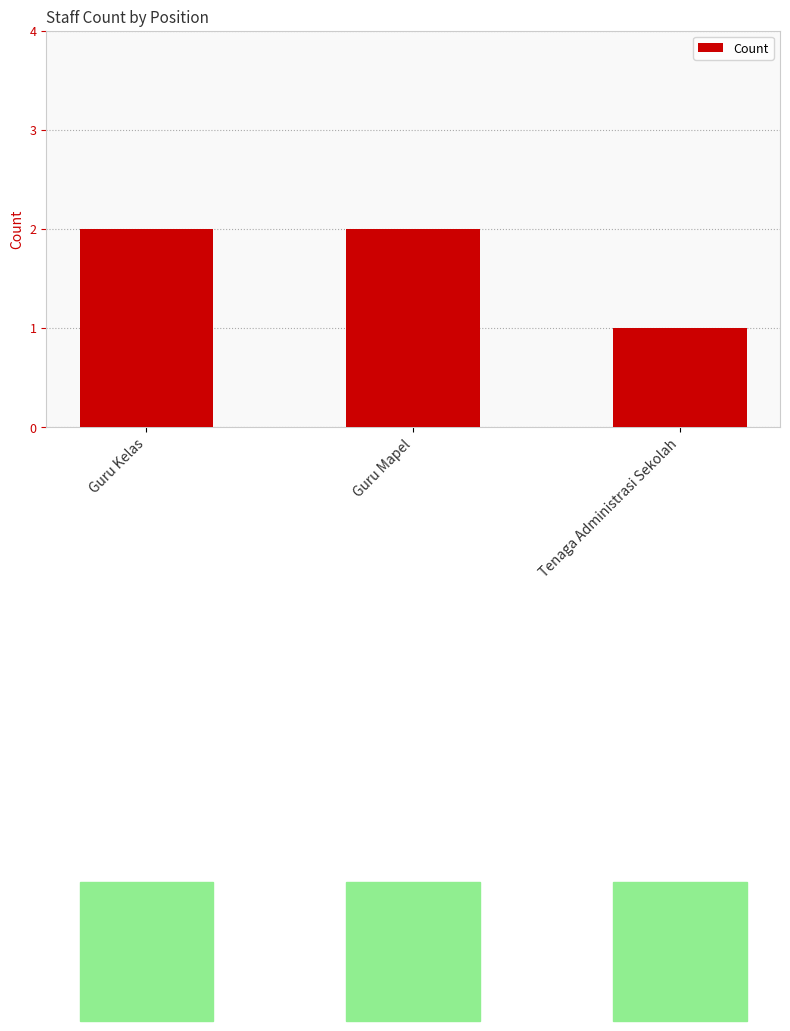

Which has a higher value, Guru Mapel or Tenaga Administrasi Sekolah?

Guru Mapel